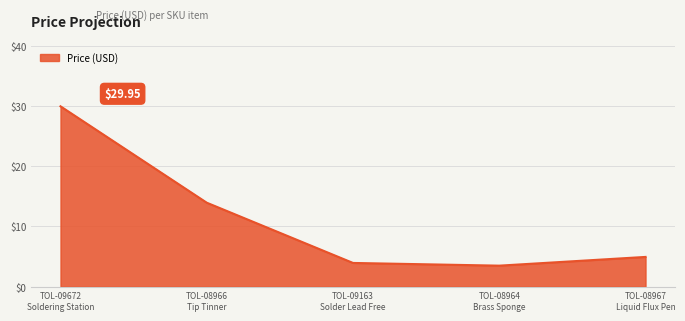

How many interior local valleys (lower than both neighbors) does the data have?

1